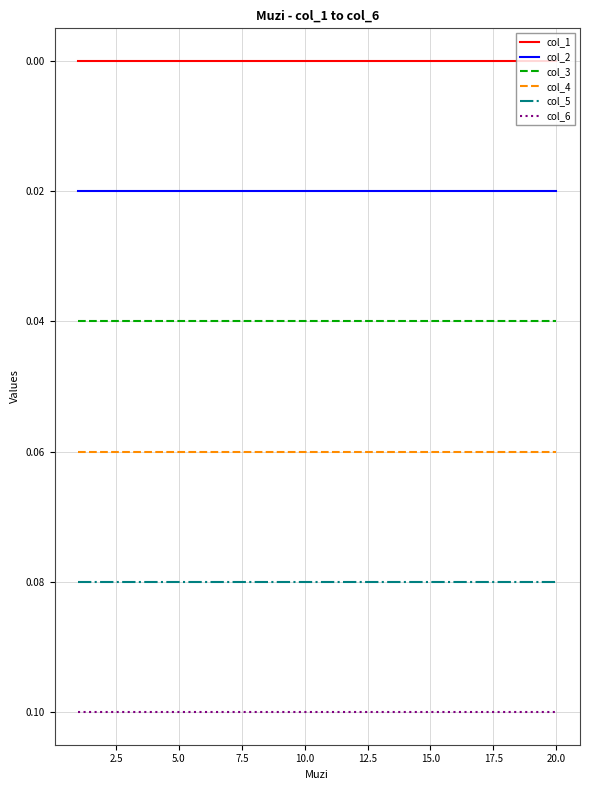

Rank the series by their average value, from highest to lowest.

col_6, col_5, col_4, col_3, col_2, col_1